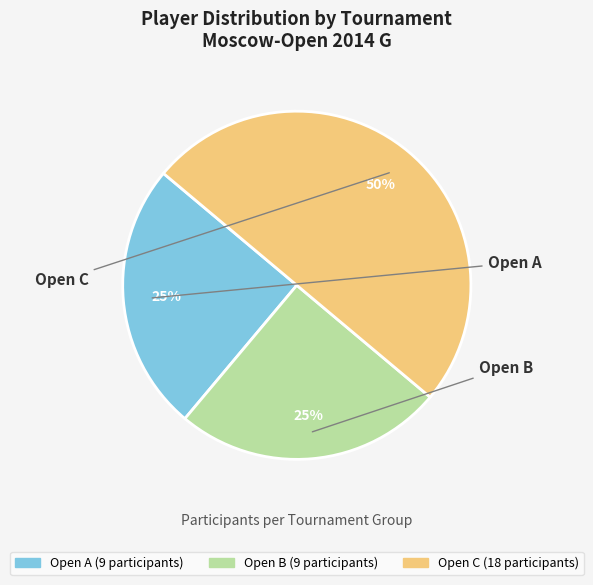

What percentage is NOT represented by Open A?

75.0%